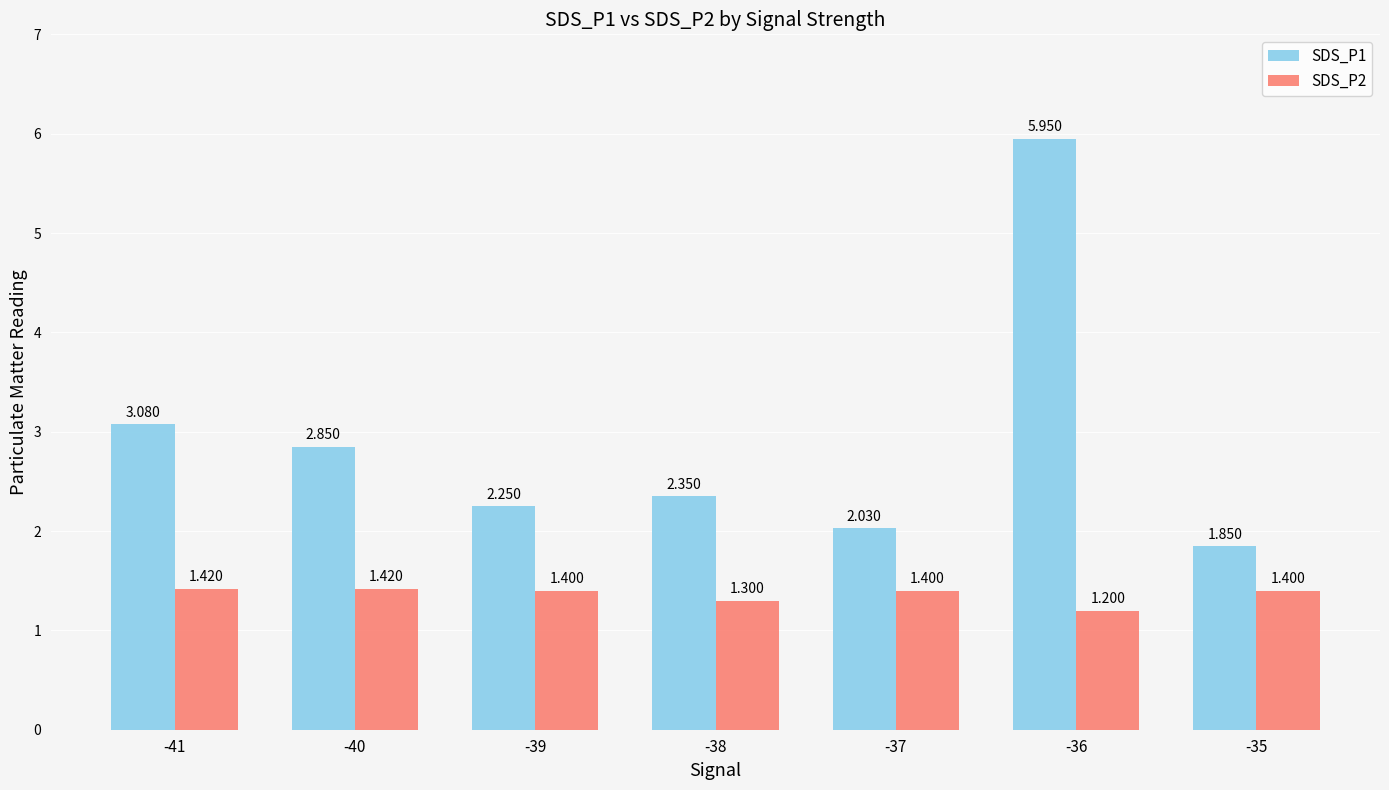

The value of SDS_P1 at -35 is 0.4. True or false?

False